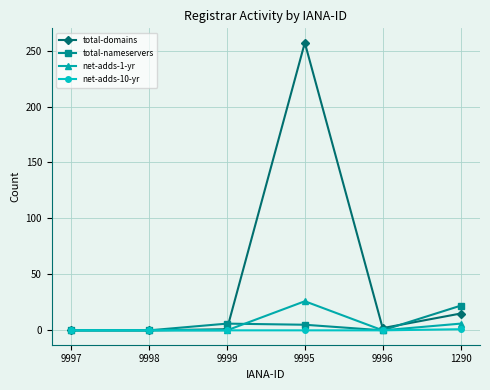

Does the chart display data point markers on the line(s)?

Yes